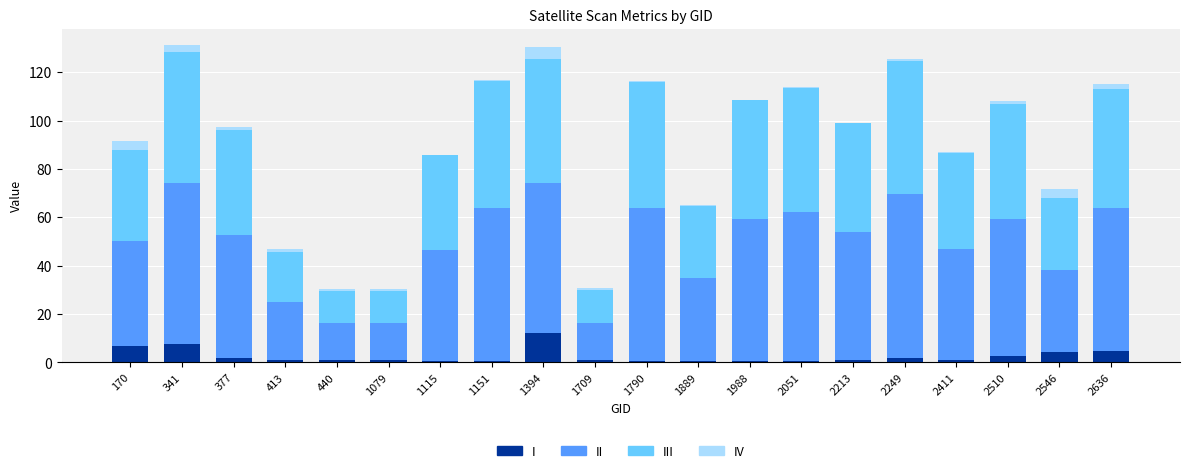

What is the sum of all I values?

51.0